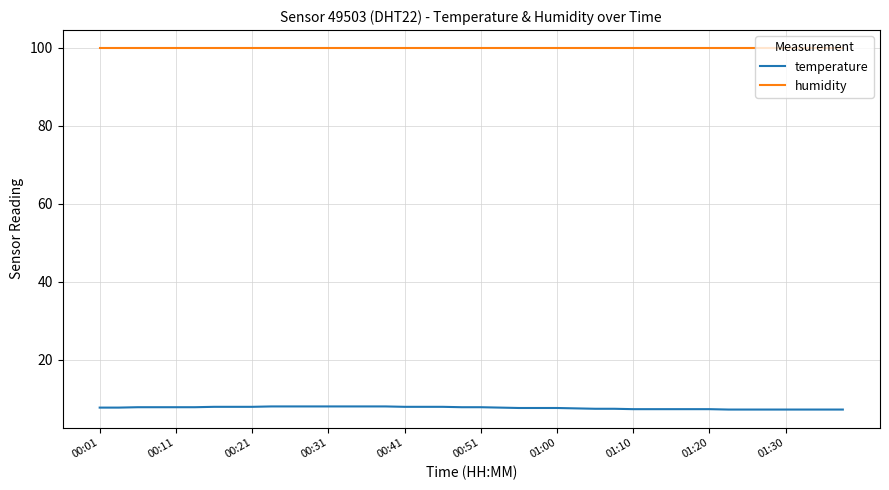

True or false: temperature and humidity cross at least once.

False